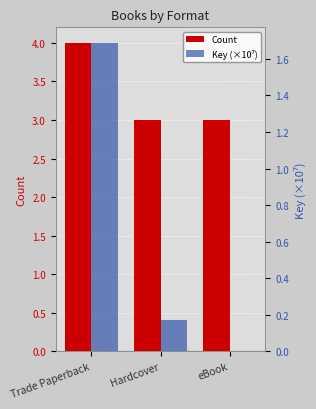

What is the difference between the highest and lowest values at Trade Paperback?

2.3